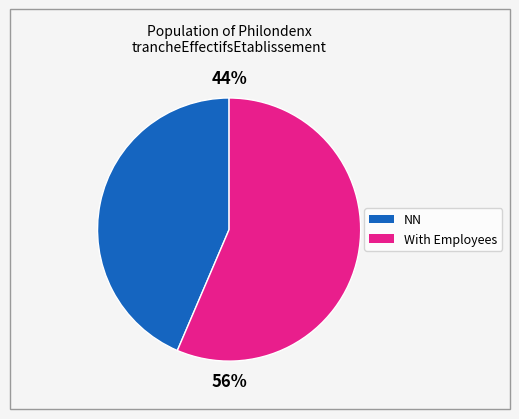

Does any single category account for the majority?

Yes